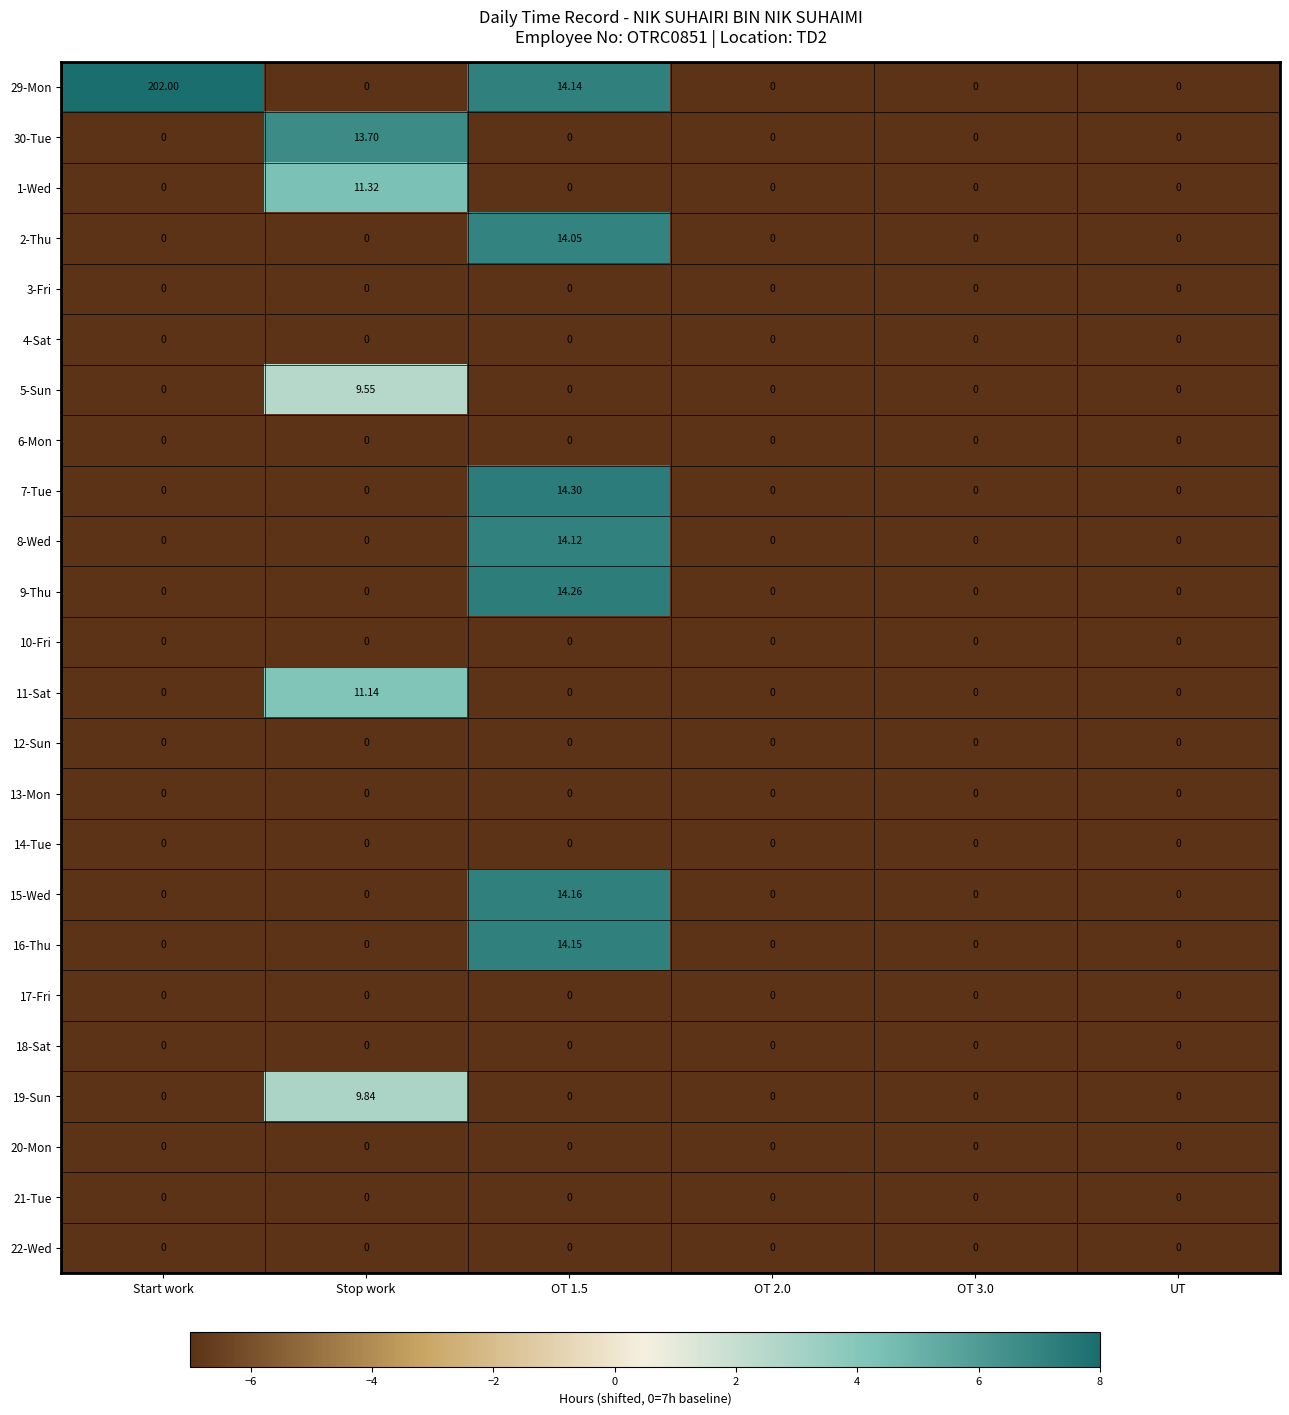

Which series has the largest total across all categories?

29-Mon